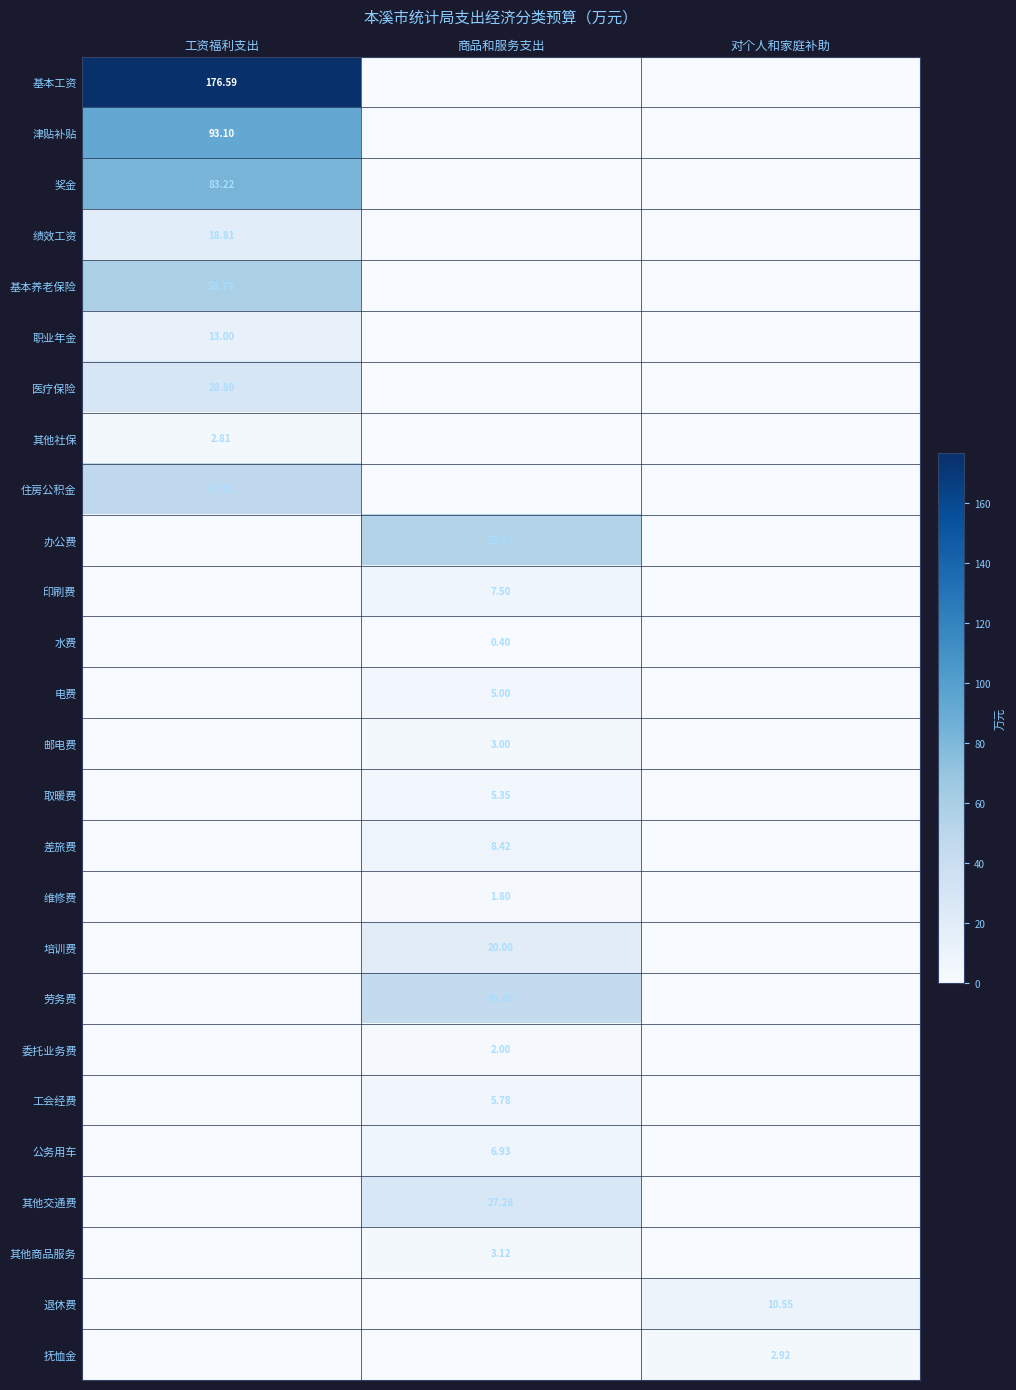

At which category is the sum across all series the highest?

工资福利支出